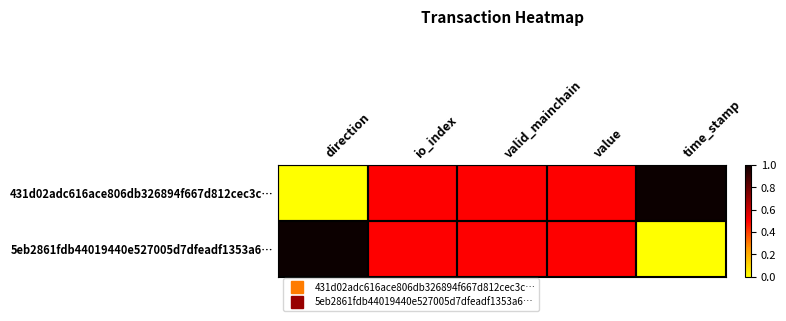

Reading left to right, what are all the values shown in this chart?

431d02adc616ace806db326894f667d812cec3c…: direction=0.0	io_index=0.5	valid_mainchain=0.5	value=0.5	time_stamp=1.0
5eb2861fdb44019440e527005d7dfeadf1353a6…: direction=1.0	io_index=0.5	valid_mainchain=0.5	value=0.5	time_stamp=0.0